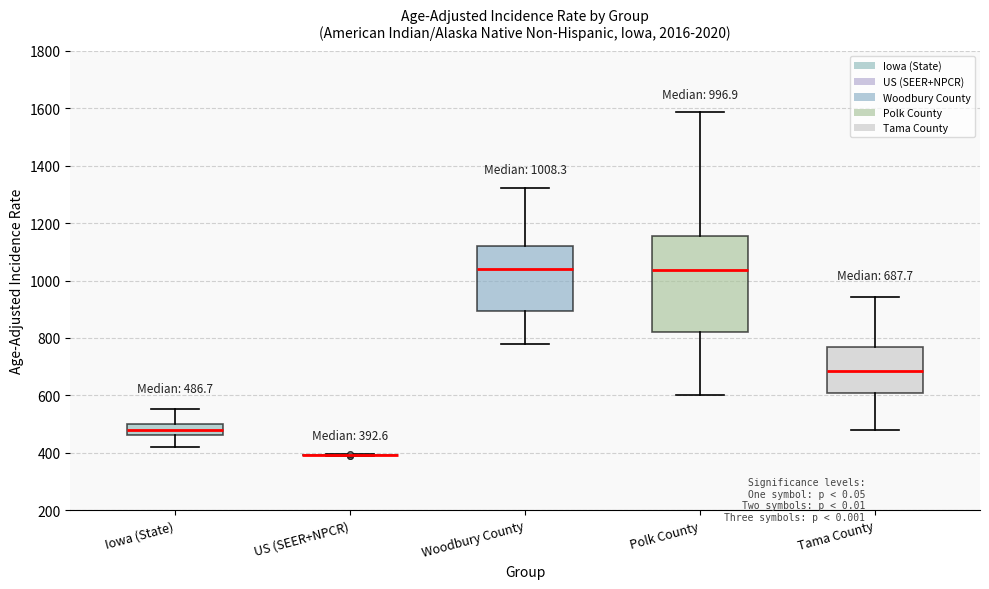

Which box is the tallest, from its lower edge to its upper edge?

Polk County